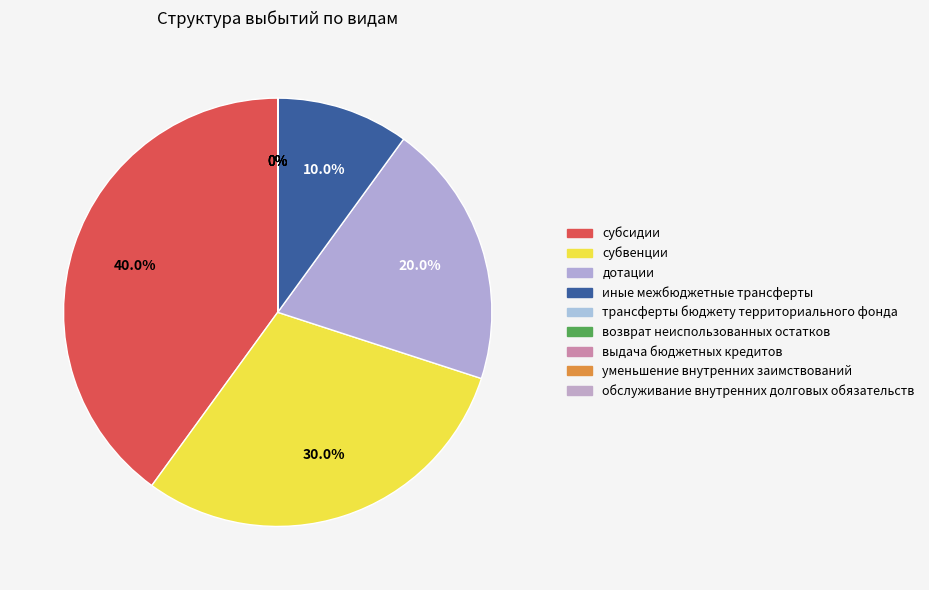

Count the number of slices in the pie.

9